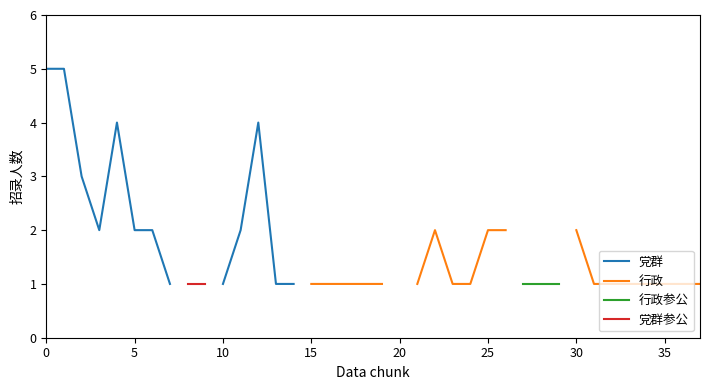

Which series has the widest spread of values?

党群